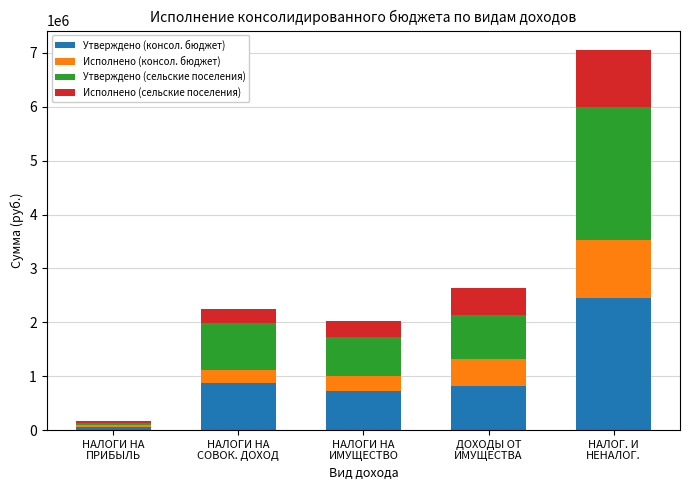

How many bars are there in total?

5